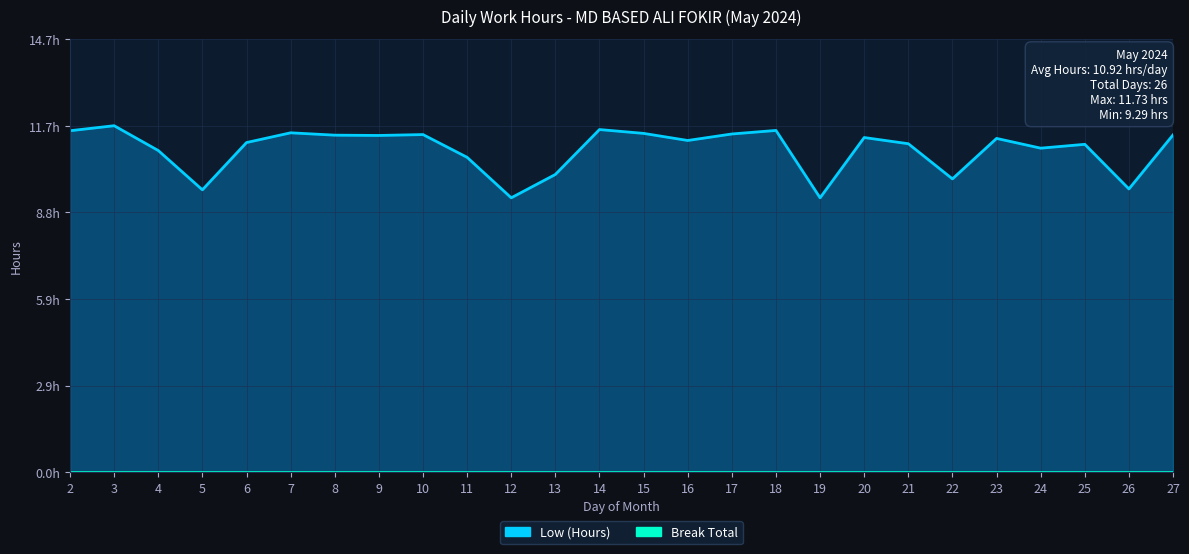

Which has a higher value, 8 or 26?

8